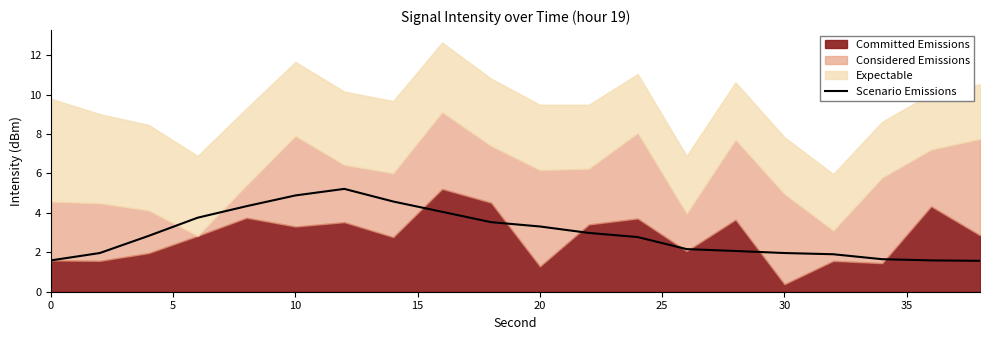

What is the maximum value for Scenario Emissions?

5.2